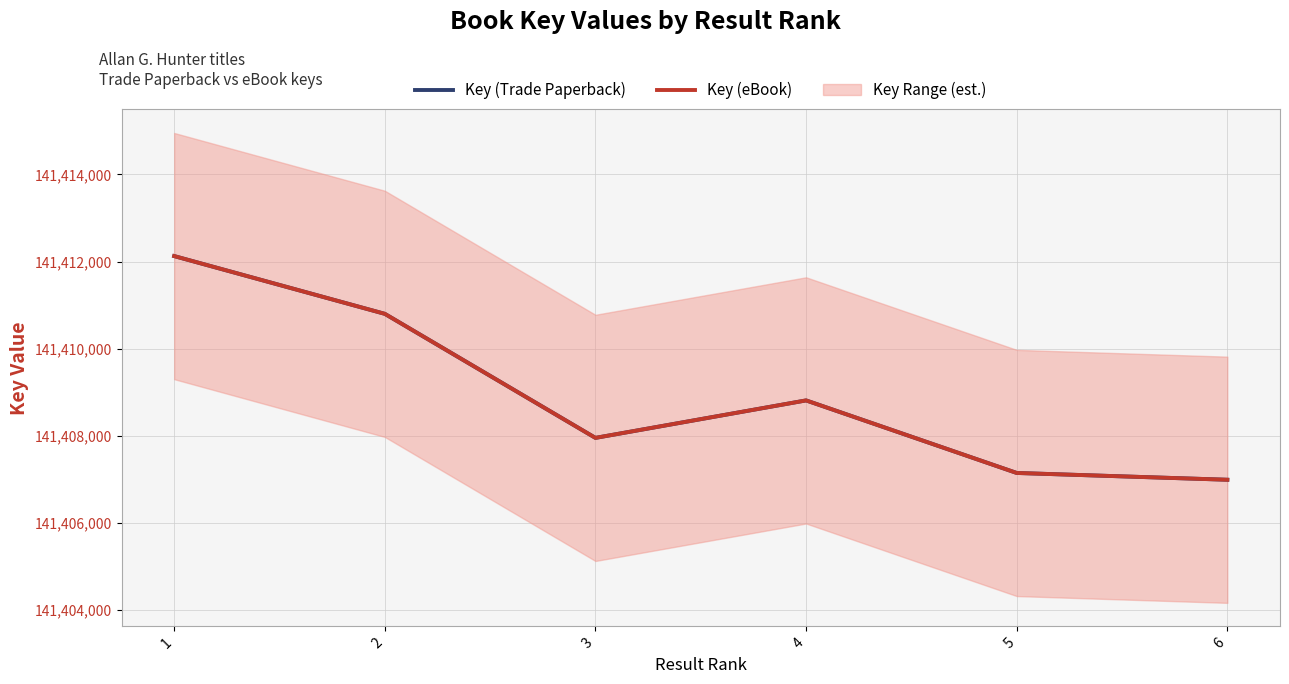

What is the maximum value shown in the chart?

141412125